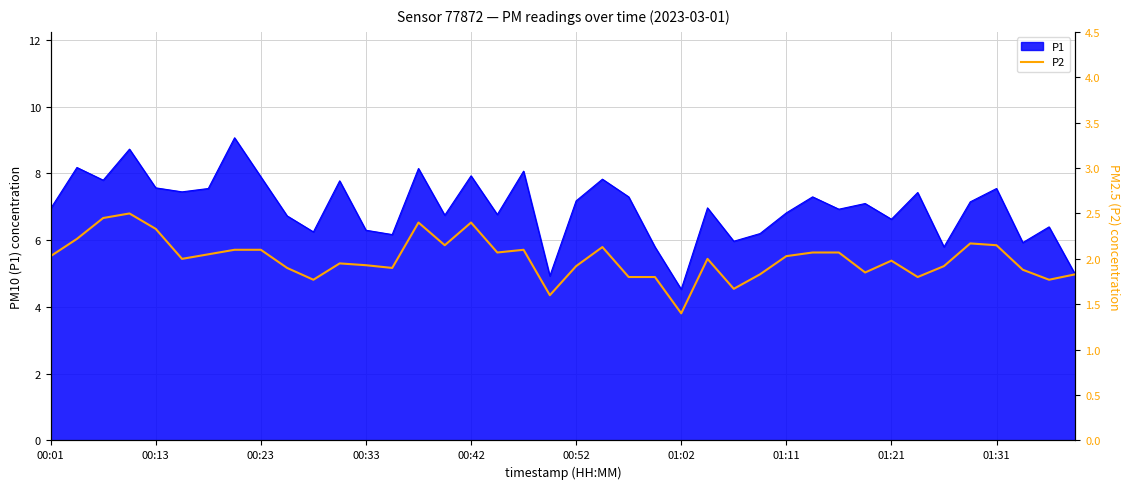

What is the highest value of the P1 series?

9.1